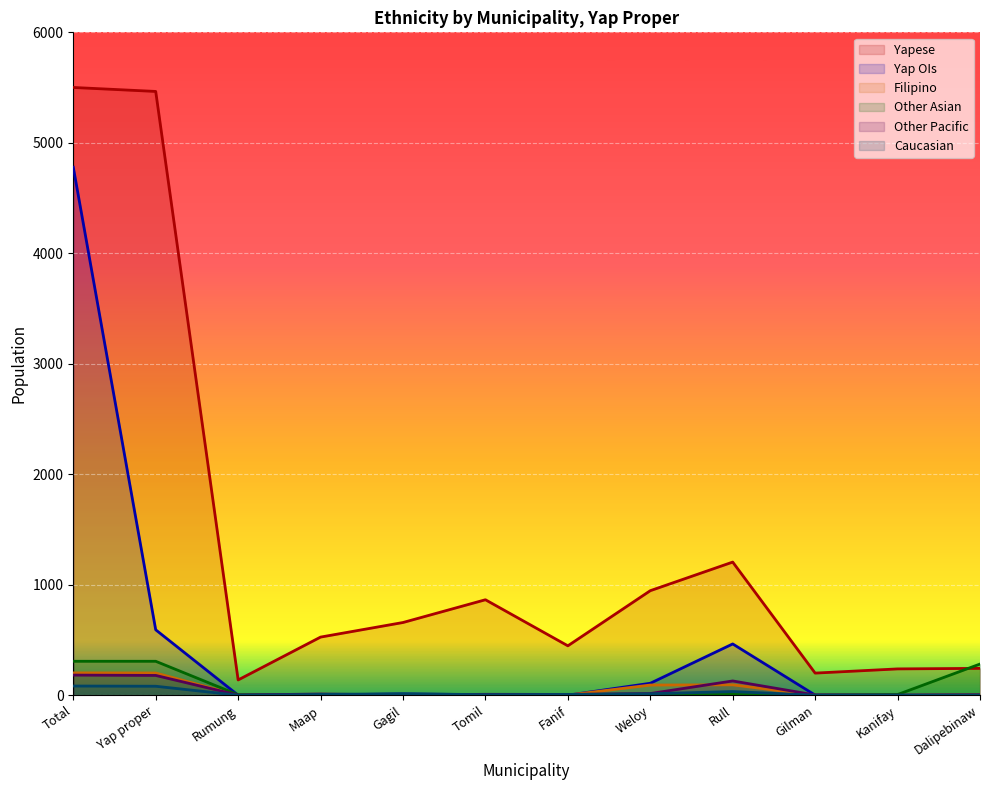

What is the average value of the Caucasian series?

20